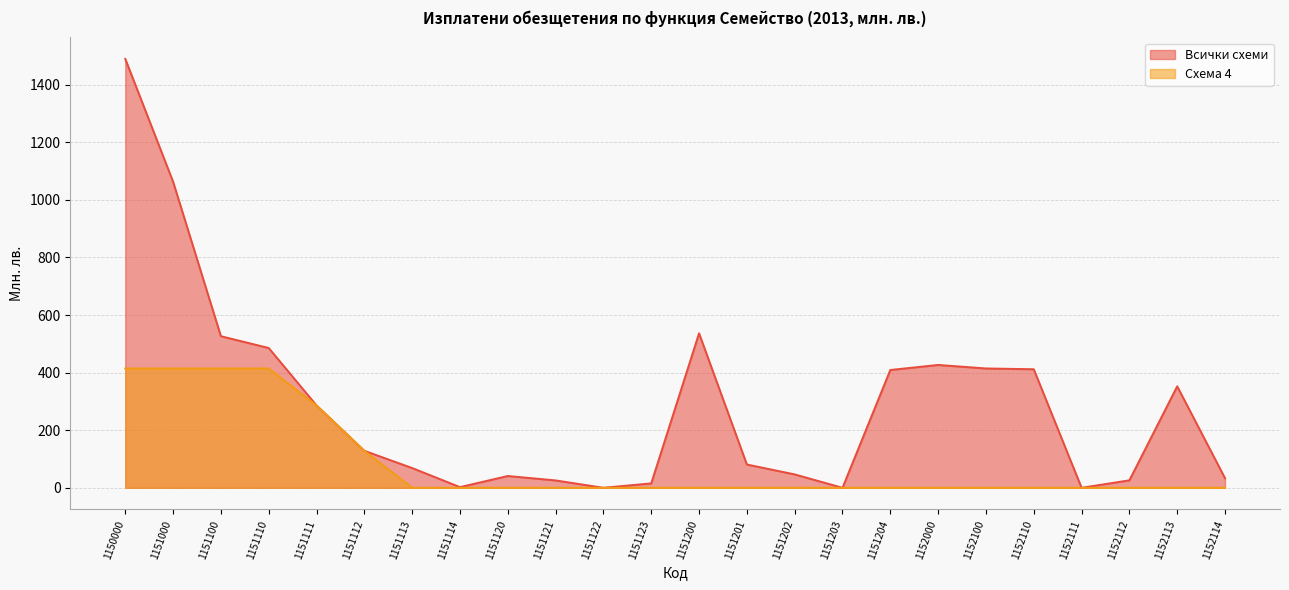

Reading left to right, extract all data points from this chart.

Всички схеми: 1489.5	1062.9	526.4	485.4	286.0	128.5	68.6	2.3	41.0	25.6	0.0	15.4	536.5	80.9	46.5	0.0	409.1	426.6	414.4	411.7	0.0	25.9	352.4	33.3
Схема 4: 414.3	414.3	414.3	414.3	286.0	128.3	0.0	0.0	0.0	0.0	0.0	0.0	0.0	0.0	0.0	0.0	0.0	0.0	0.0	0.0	0.0	0.0	0.0	0.0